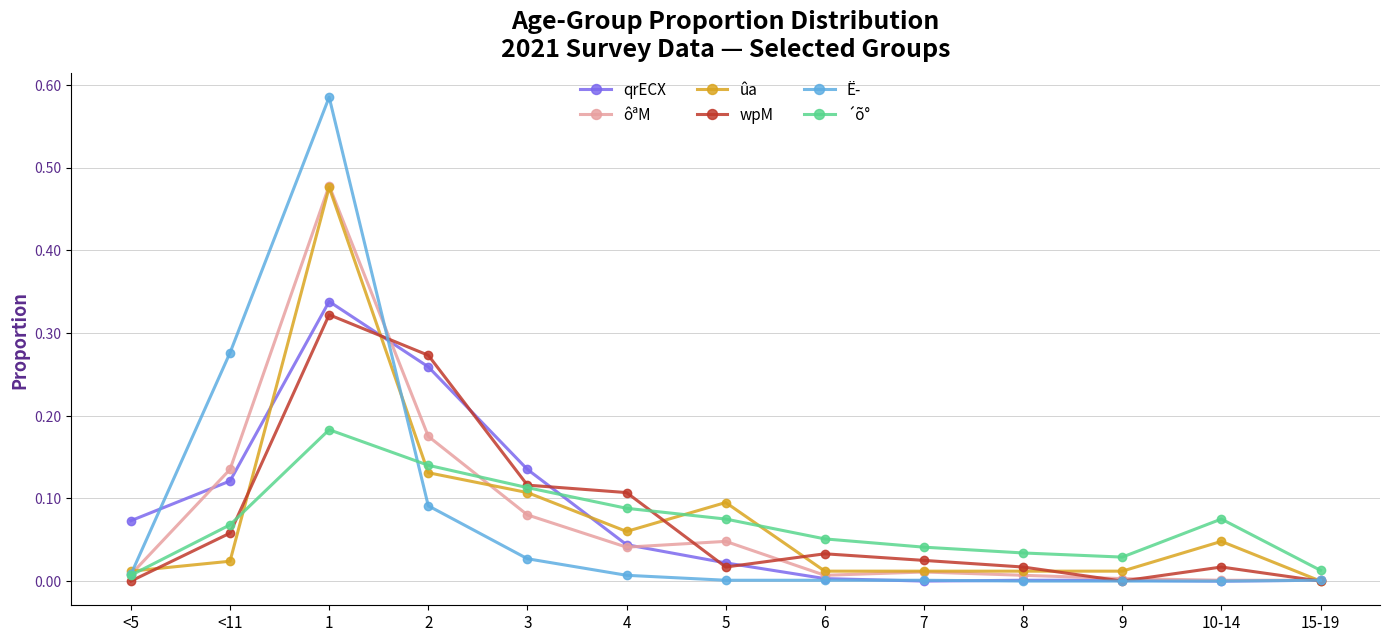

The value of ôªM at 4 is 0.0. True or false?

True